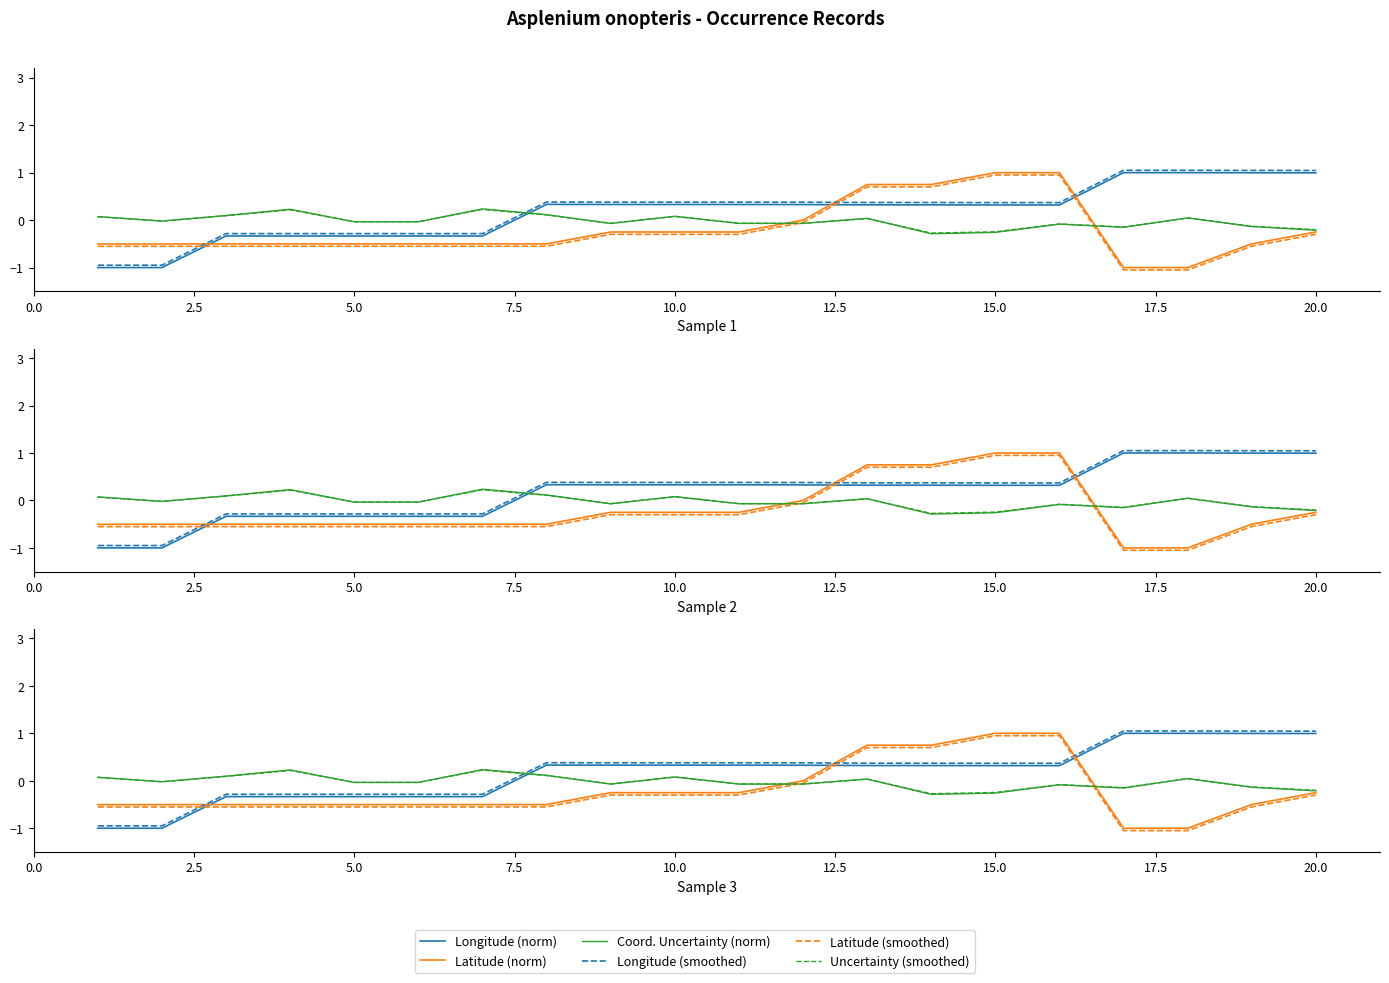

Reading left to right, transcribe all the data shown in this chart.

Longitude (norm): -1.0	-1.0	-0.3	-0.3	-0.3	-0.3	-0.3	0.3	0.3	0.3	0.3	0.3	0.3	0.3	0.3	0.3	1.0	1.0	1.0	1.0
Latitude (norm): -0.5	-0.5	-0.5	-0.5	-0.5	-0.5	-0.5	-0.5	-0.3	-0.3	-0.3	-0.0	0.7	0.7	1.0	1.0	-1.0	-1.0	-0.5	-0.2
Coord. Uncertainty (norm): 0.1	-0.0	0.1	0.2	-0.0	-0.0	0.2	0.1	-0.1	0.1	-0.1	-0.1	0.0	-0.3	-0.3	-0.1	-0.2	0.0	-0.1	-0.2
Longitude (smoothed): -0.9	-0.9	-0.3	-0.3	-0.3	-0.3	-0.3	0.4	0.4	0.4	0.4	0.4	0.4	0.4	0.4	0.4	1.1	1.1	1.0	1.0
Latitude (smoothed): -0.6	-0.6	-0.6	-0.6	-0.6	-0.6	-0.6	-0.6	-0.3	-0.3	-0.3	-0.1	0.7	0.7	0.9	0.9	-1.1	-1.1	-0.5	-0.3
Uncertainty (smoothed): 0.1	-0.0	0.1	0.2	-0.0	-0.0	0.2	0.1	-0.1	0.1	-0.1	-0.1	0.0	-0.3	-0.2	-0.1	-0.1	0.0	-0.1	-0.2